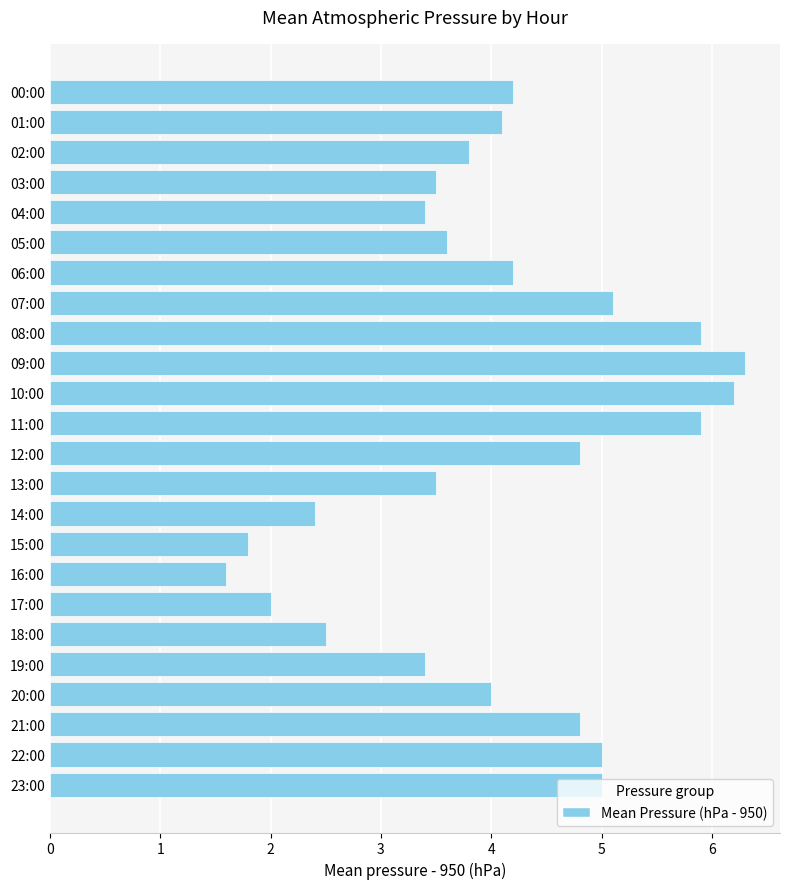

True or false: the data shows 6.3 at 09:00.

True